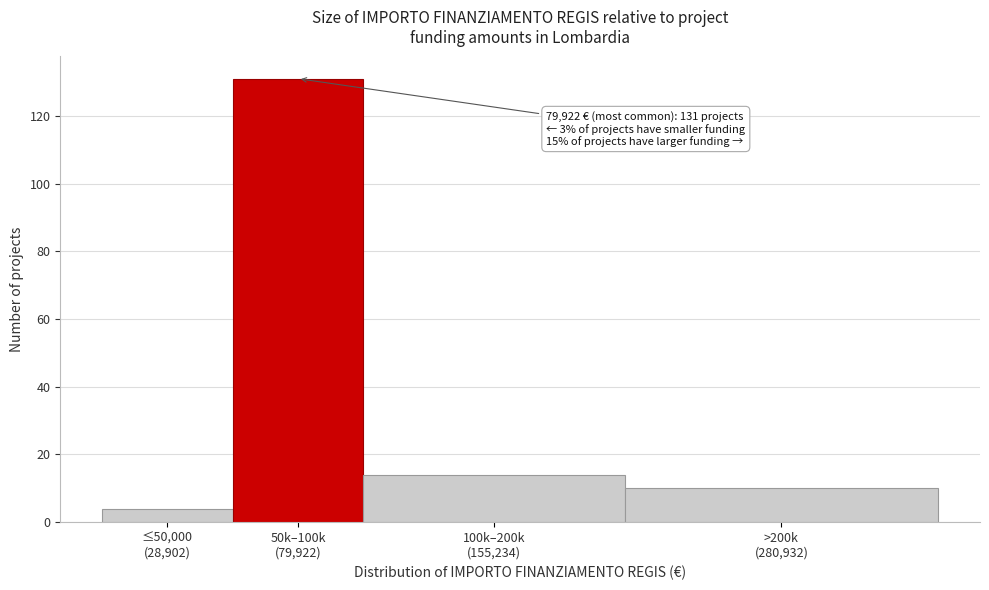

Reading left to right, extract all data points from this chart.

4	131	14	10